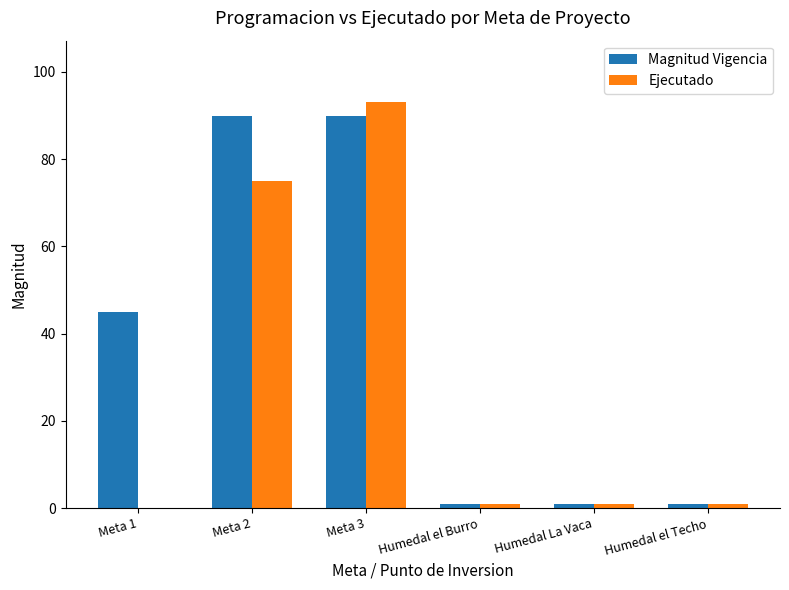

True or false: Magnitud Vigencia has a value of 25.7 at Meta 3.

False